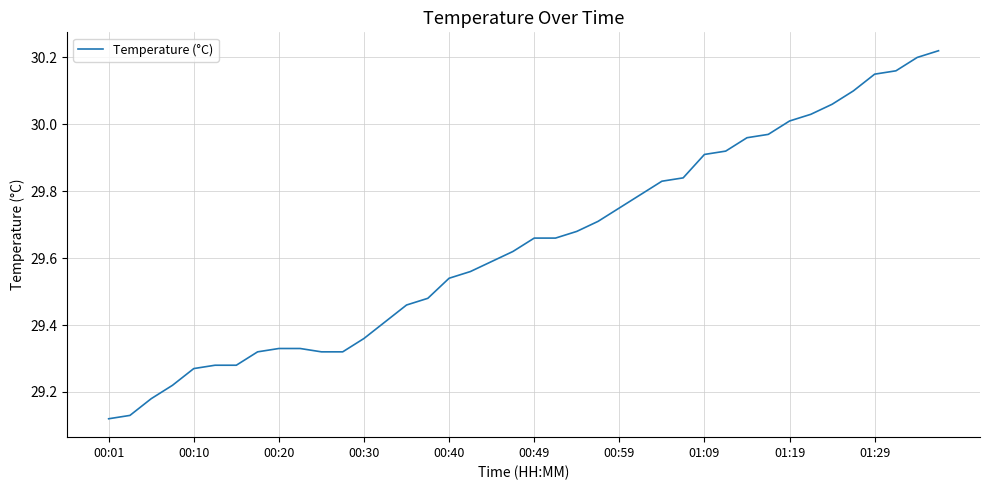

What is the difference between the maximum and minimum values?

1.1